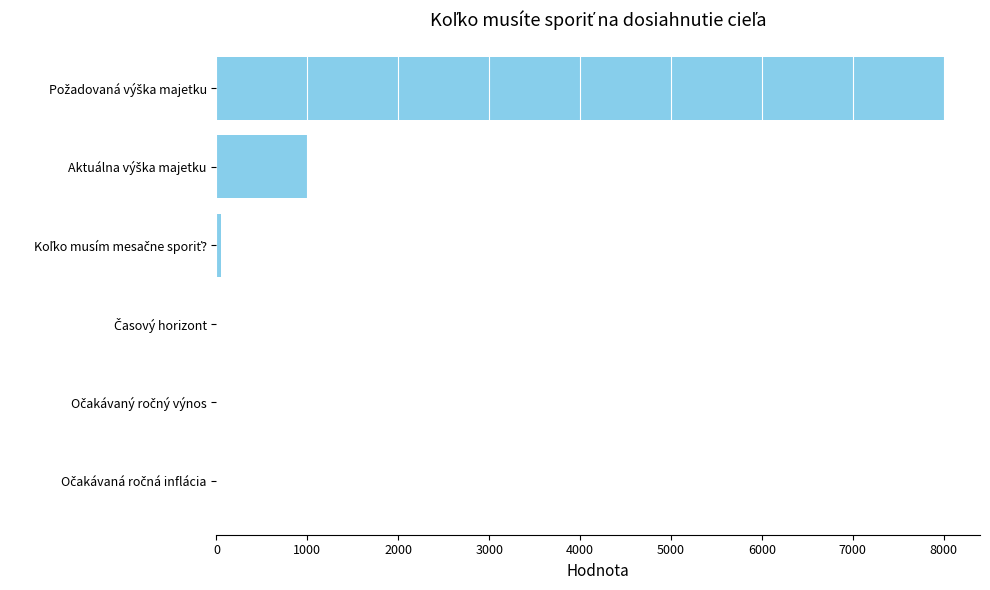

What is the sum of all values?

9056.4